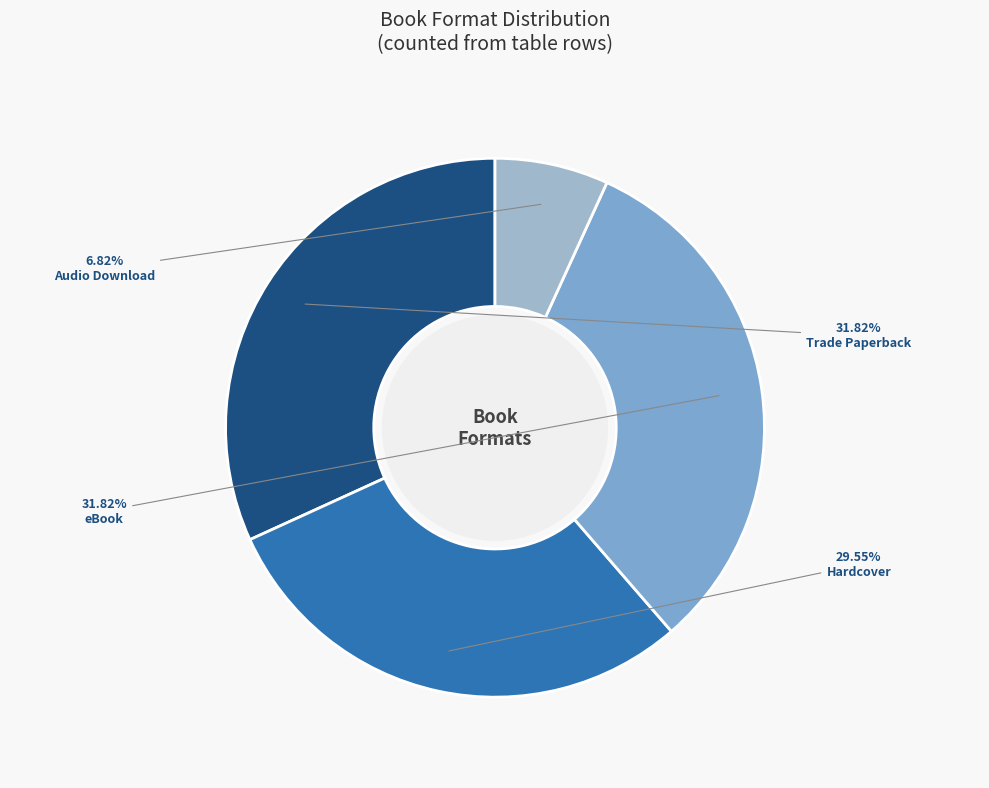

Is it true that Hardcover is 30% of the pie?

True